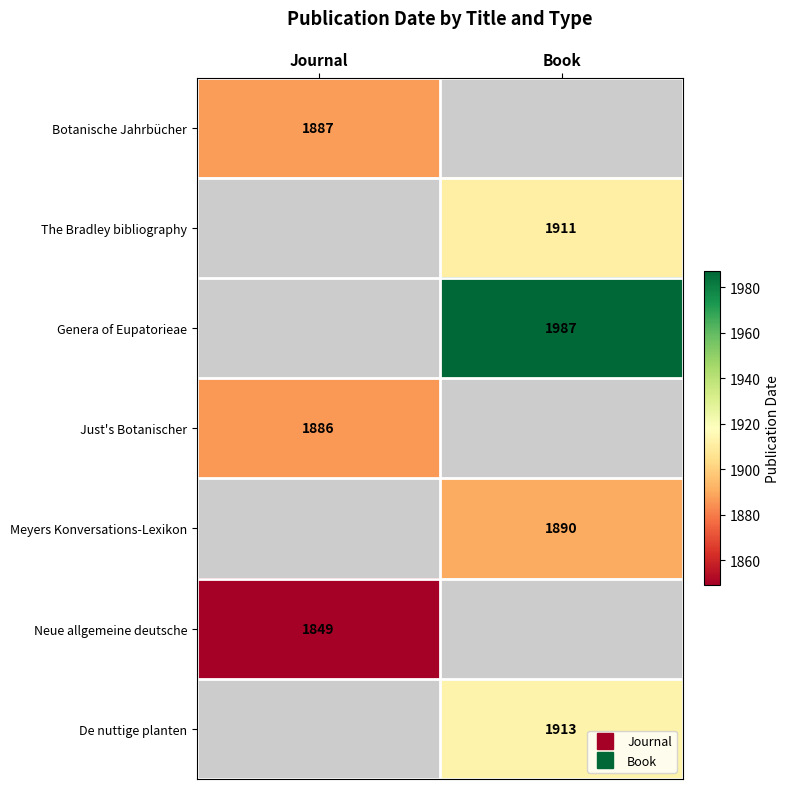

The Neue allgemeine deutsche series shows 1849.0 at Journal. True or false?

True